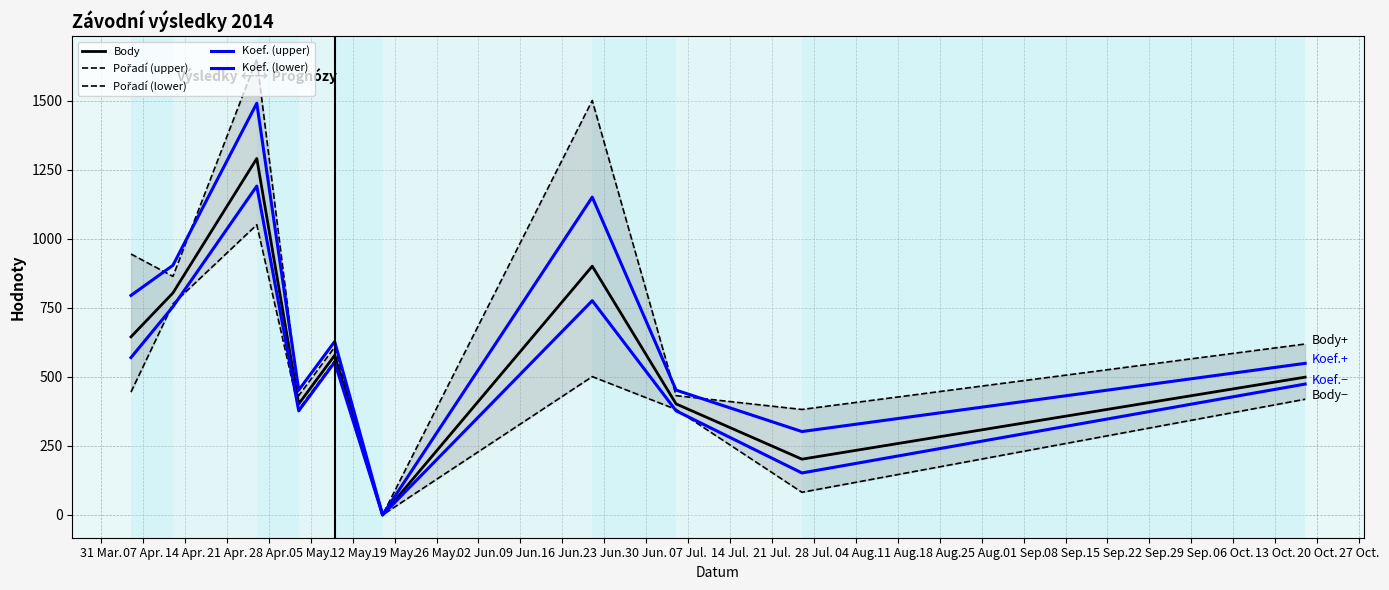

True or false: Pořadí (lower) and Body intersect in this chart.

False